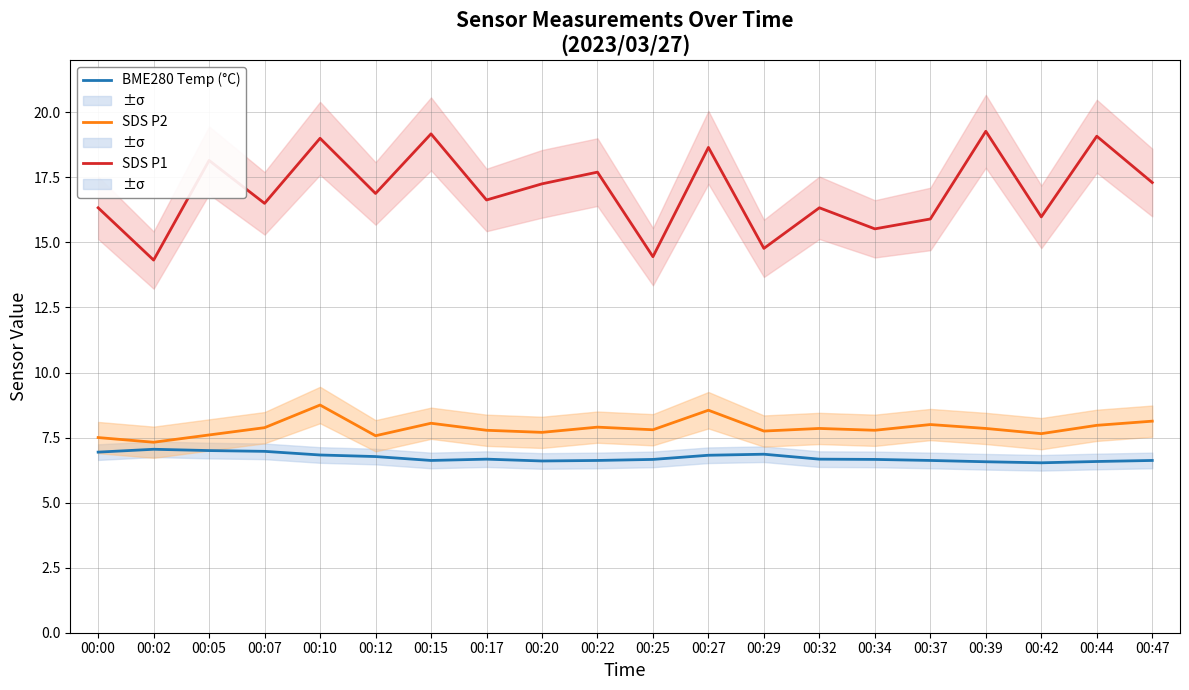

At which label is SDS P1 closest to 16?

00:42